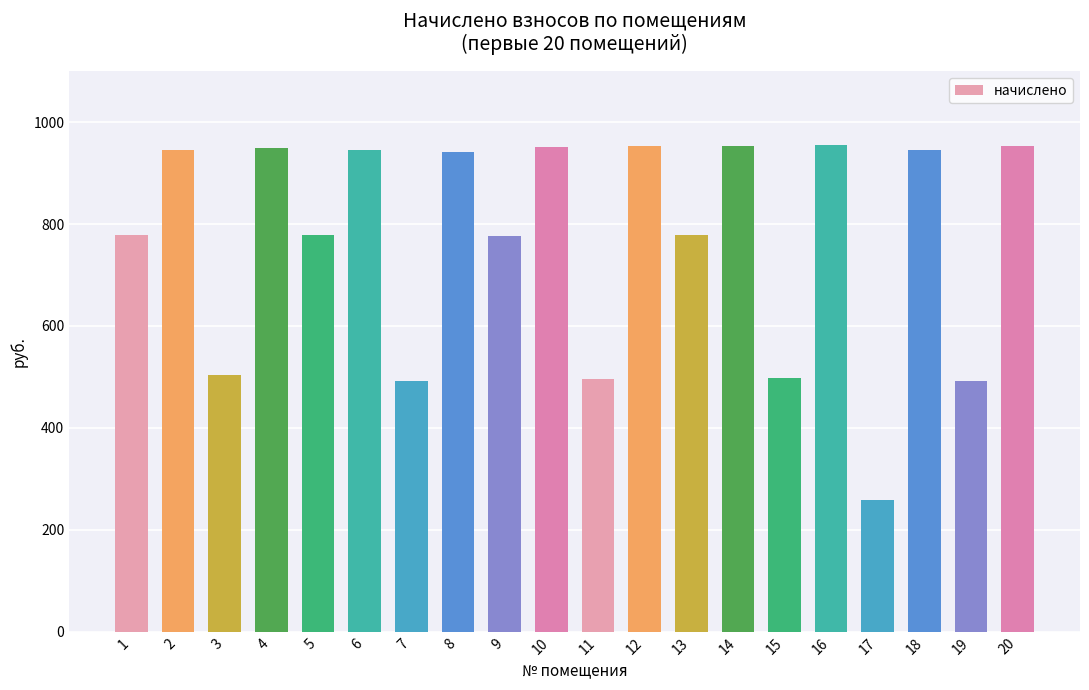

How many series are shown in this chart?

1